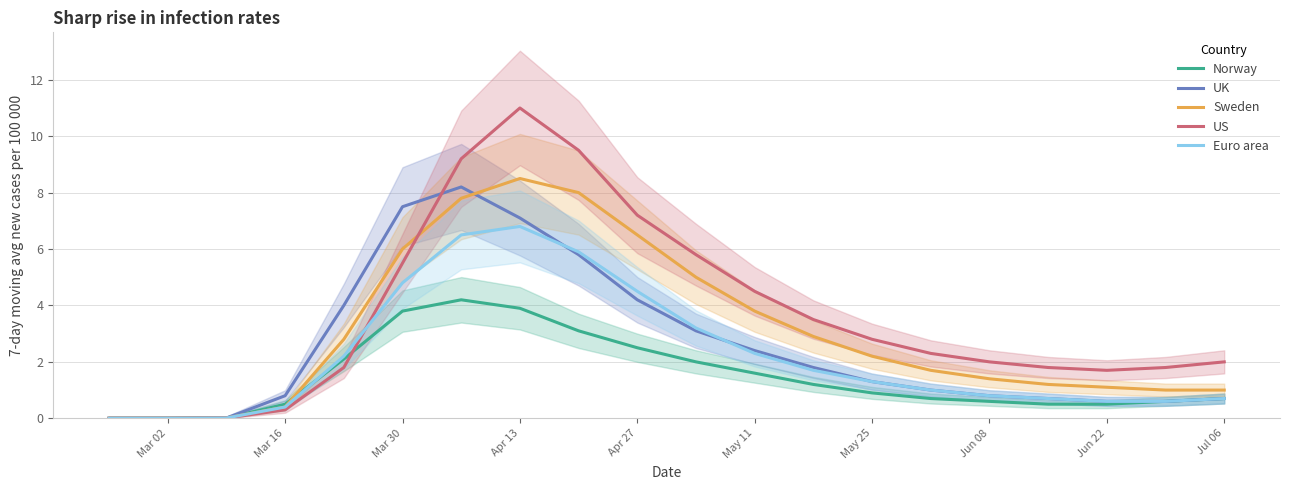

The value of US at Jun 08 is 2.0. True or false?

True